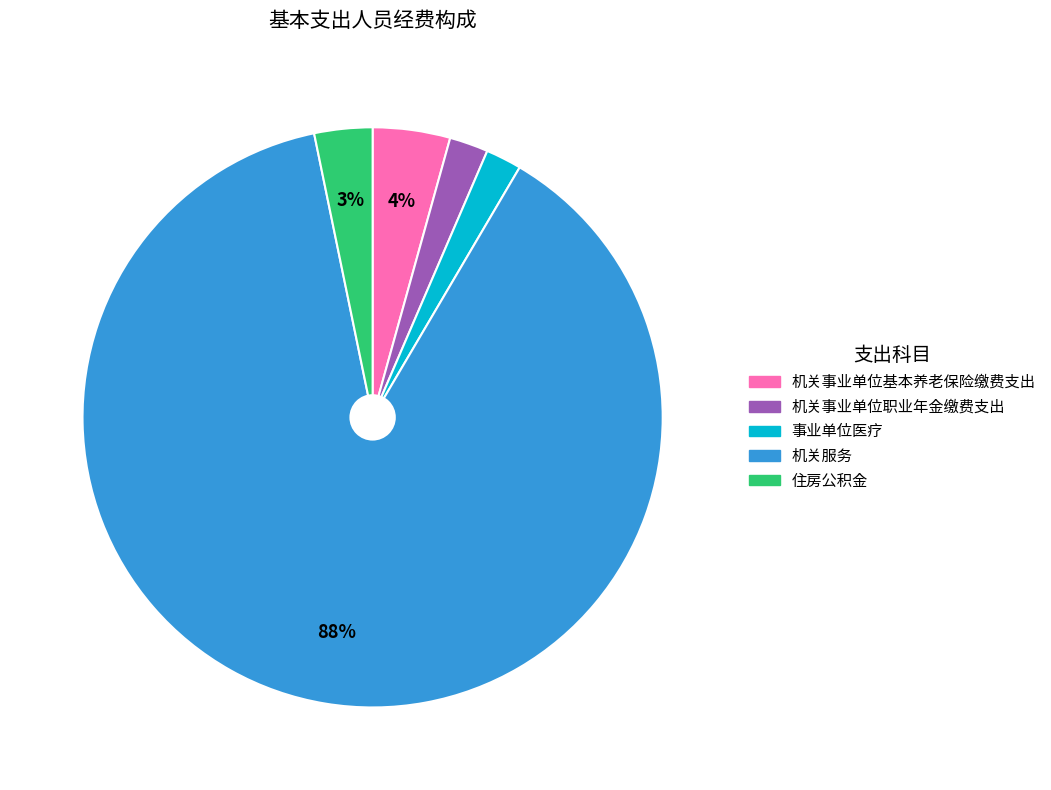

Combined, do 机关事业单位职业年金缴费支出 and 机关服务 account for over 50%?

Yes